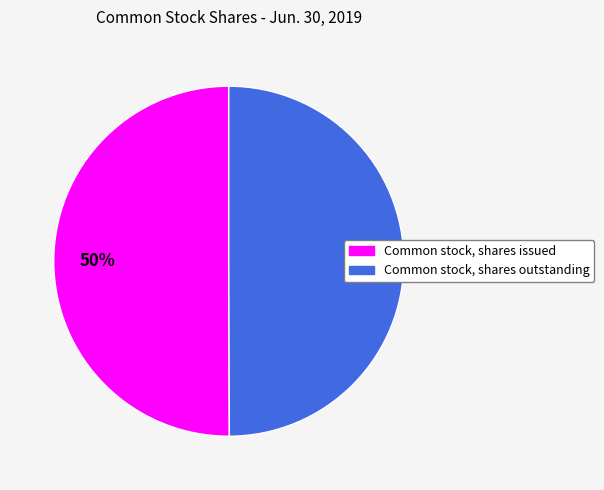

Count the number of slices in the pie.

2